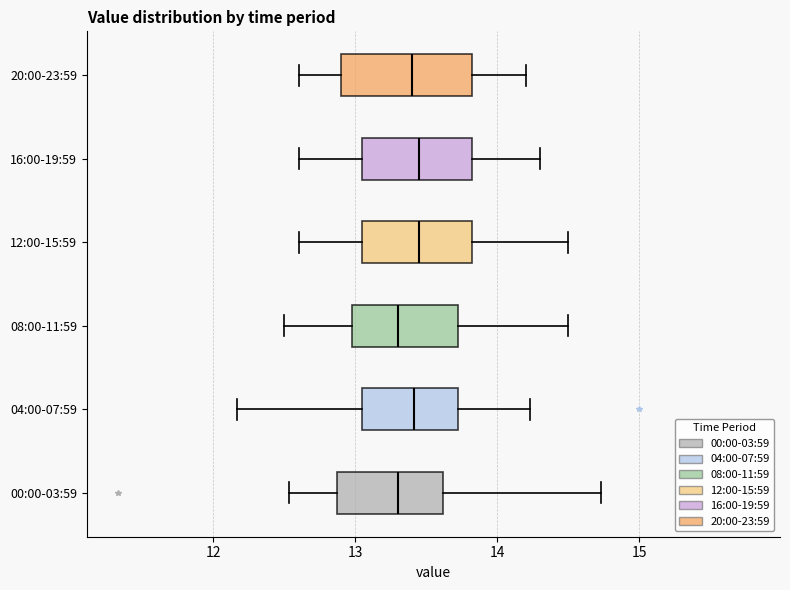

Comparing the boxes themselves (not the whiskers), which one is the widest?

20:00-23:59